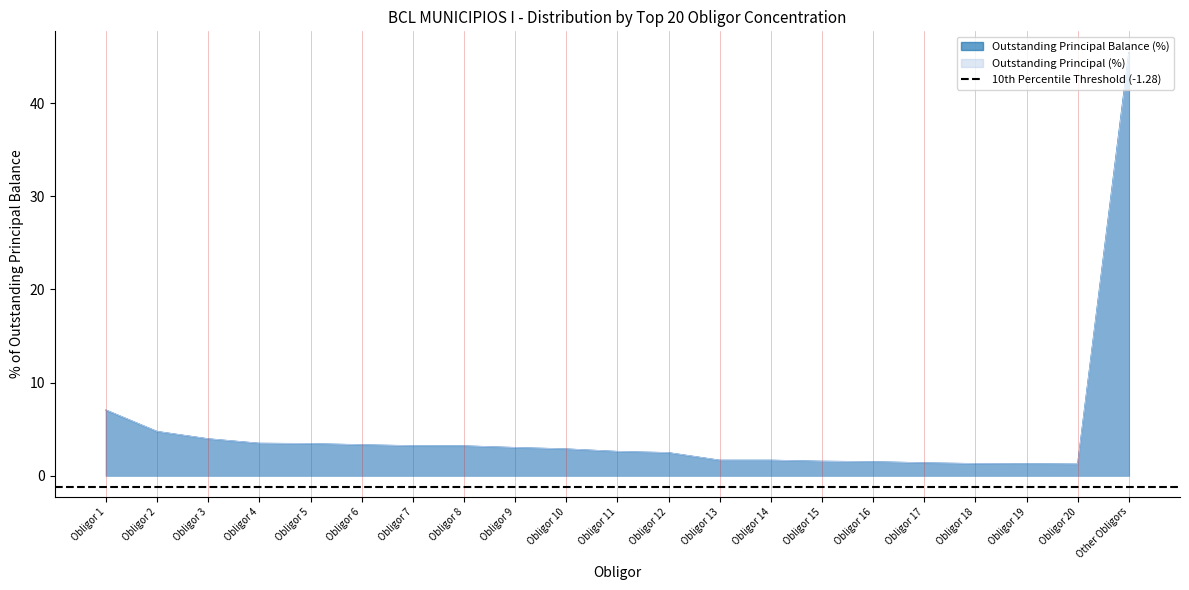

How many values in the Outstanding Principal Balance (%) series are below 2?

8